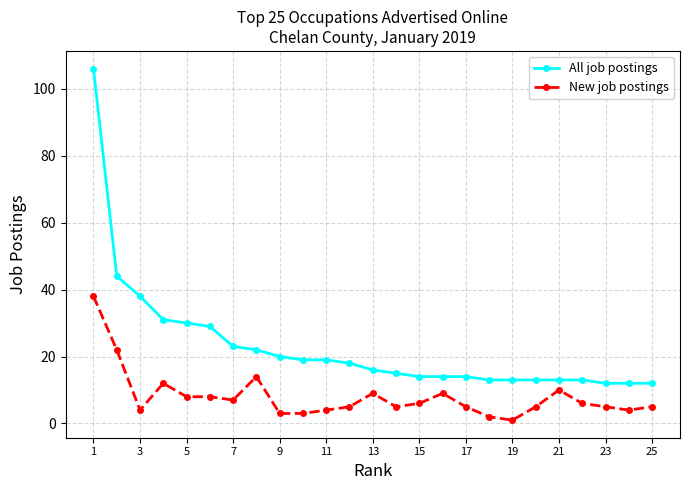

Which series has the largest range (max minus min)?

All job postings